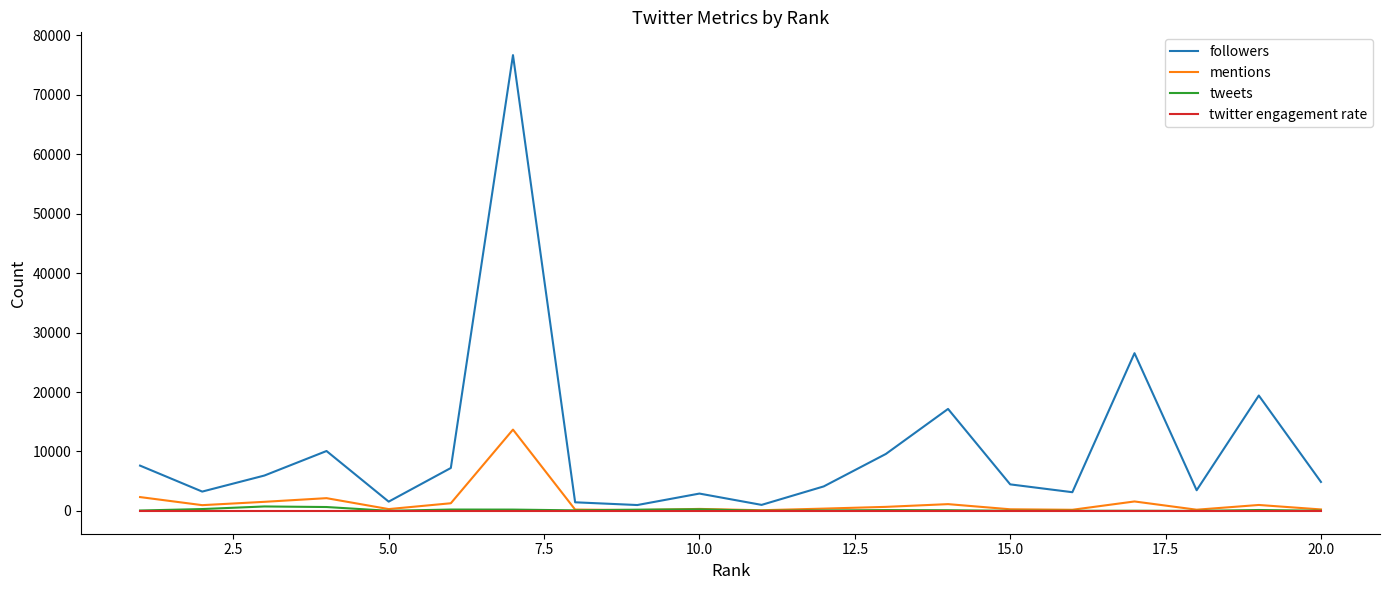

True or false: mentions and followers cross at least once.

False